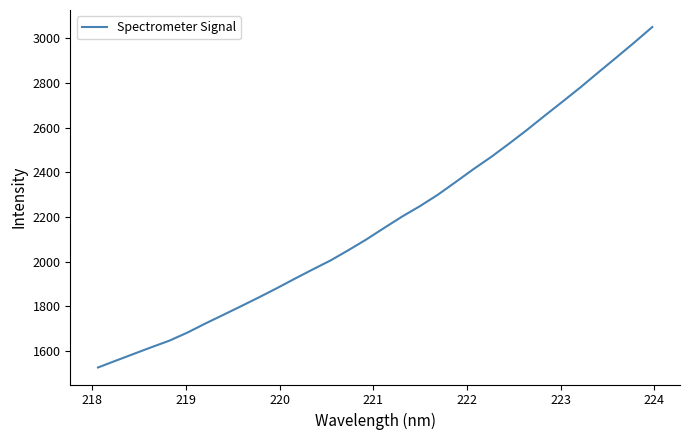

How many values are below 2151?

16